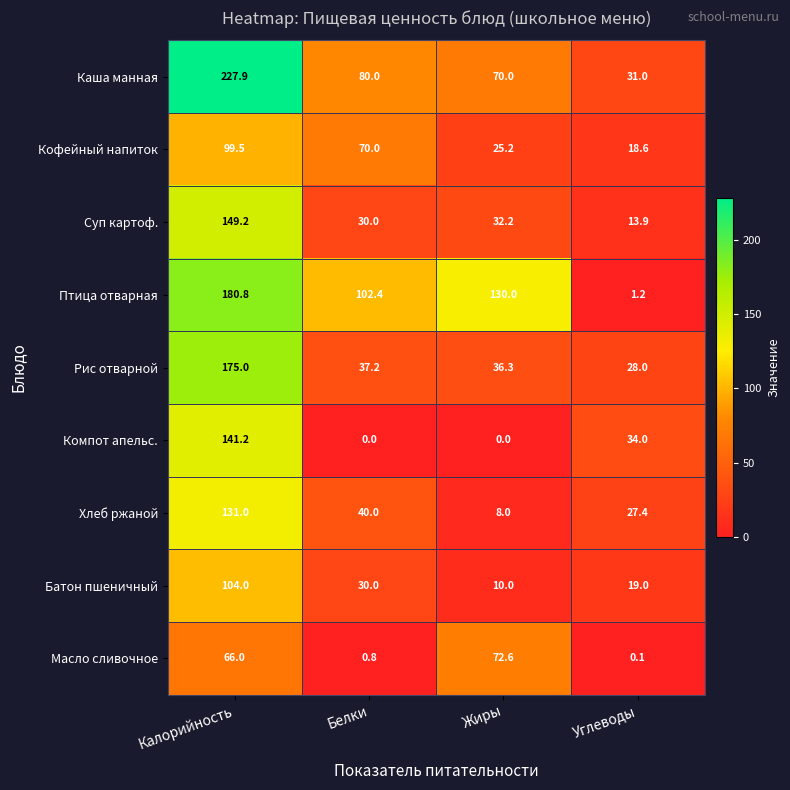

What is the difference between the highest and lowest values at Жиры?

130.0